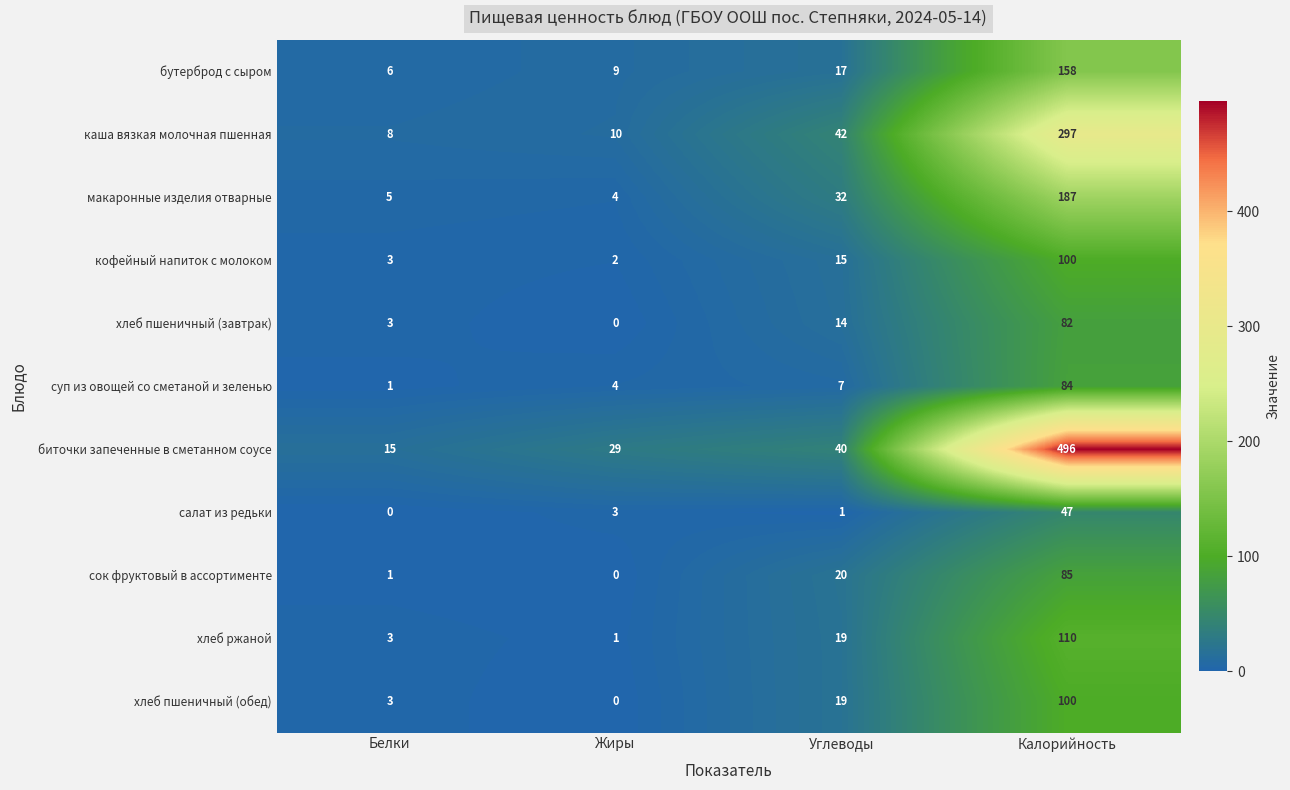

What is the spread (max minus min) of values at Углеводы?

41